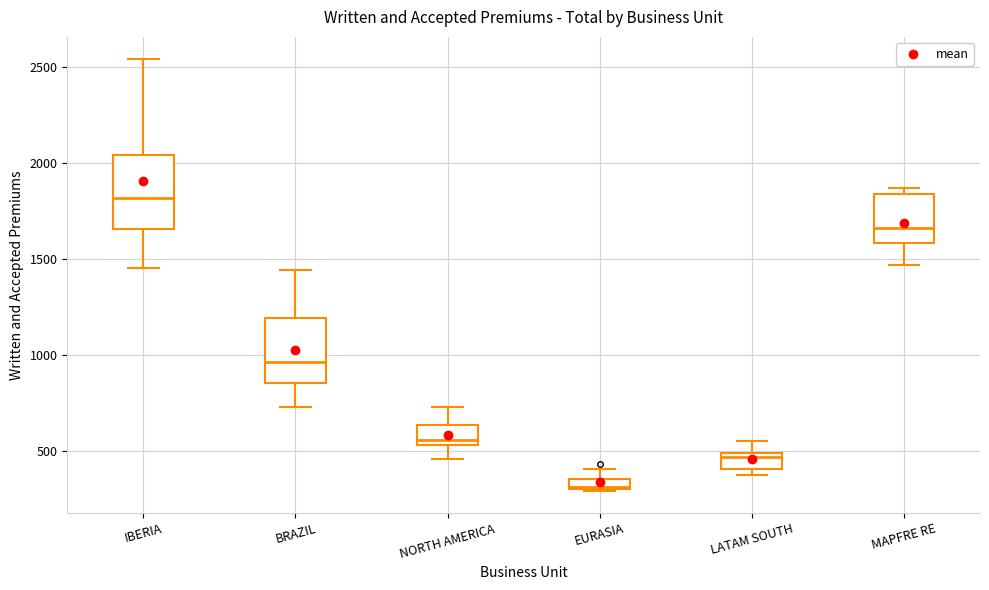

Which box's median line is the highest?

IBERIA